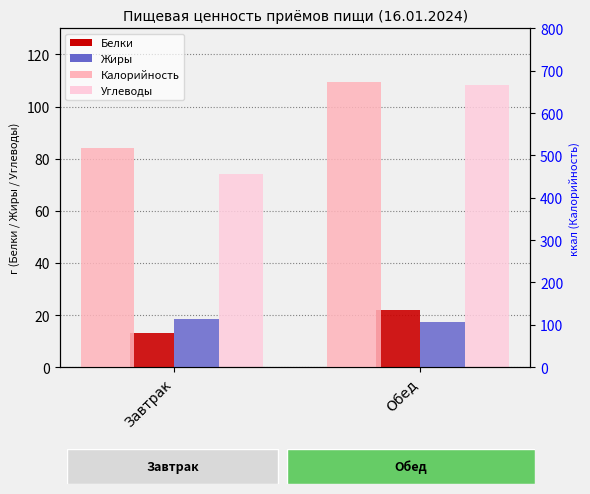

How many categories are shown in the chart?

2